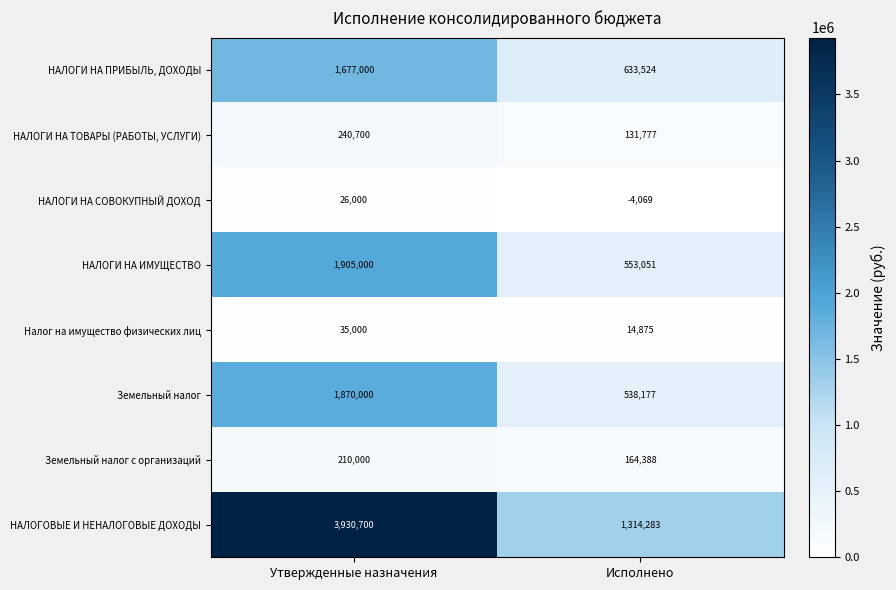

Which series has the largest range (max minus min)?

НАЛОГОВЫЕ И НЕНАЛОГОВЫЕ ДОХОДЫ